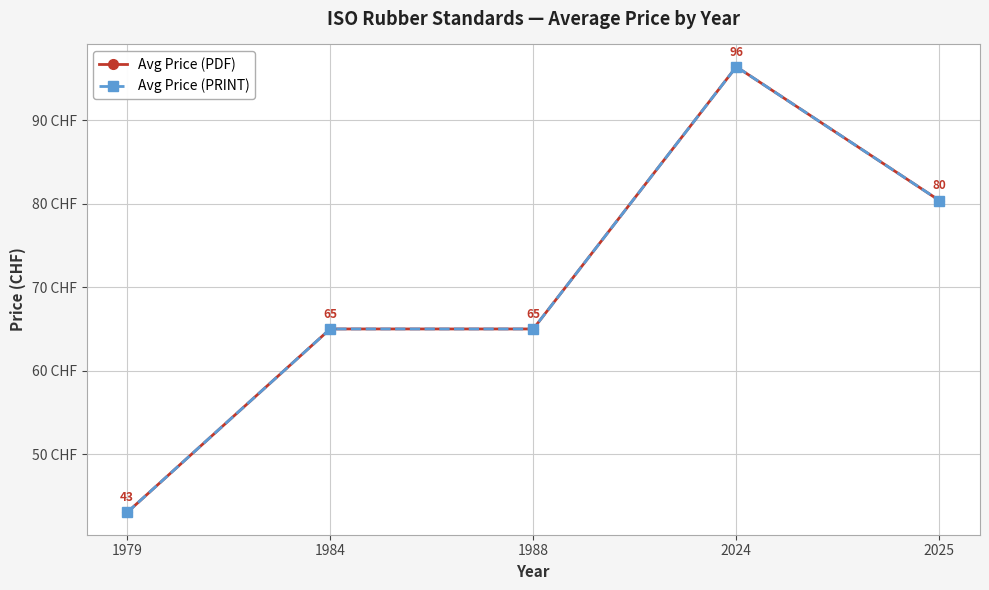

Does the chart have visible grid lines?

Yes